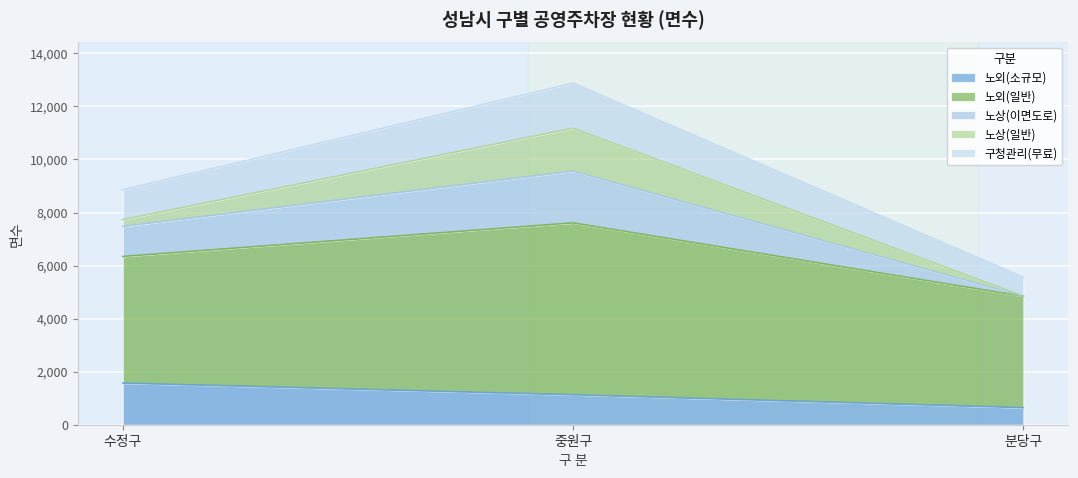

What is the total value across all series at 분당구?

5559